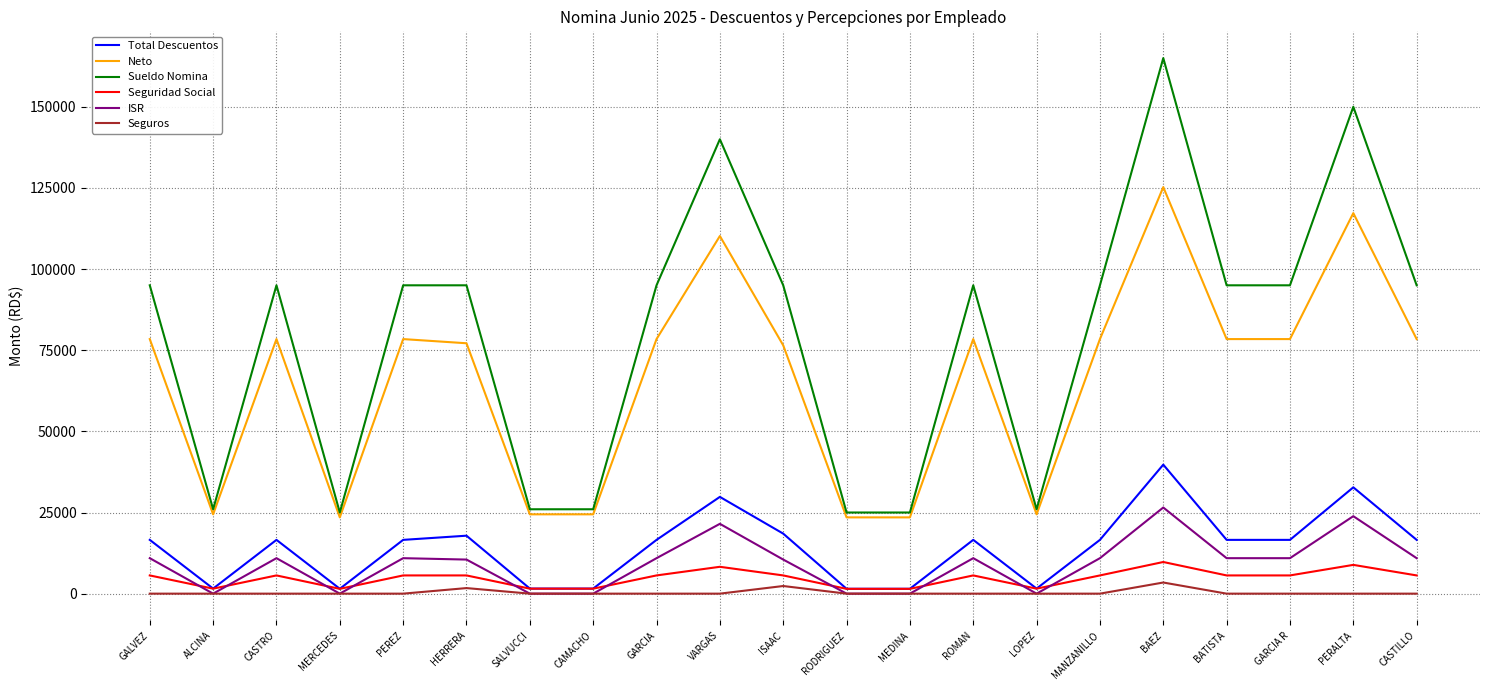

Which series has the largest total across all categories?

Sueldo Nomina